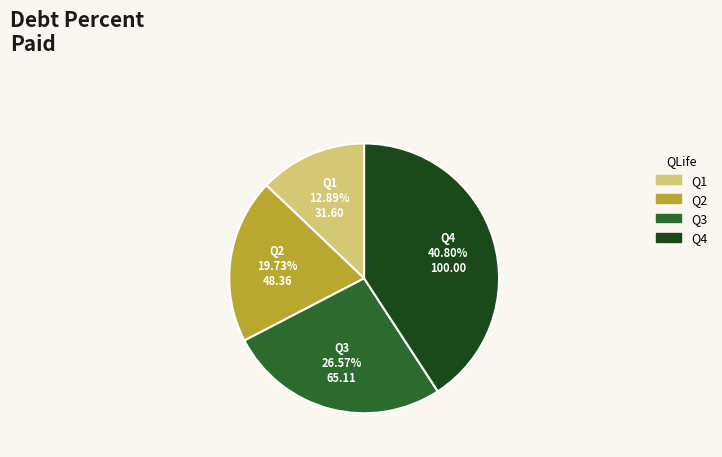

Does any single category account for the majority?

No